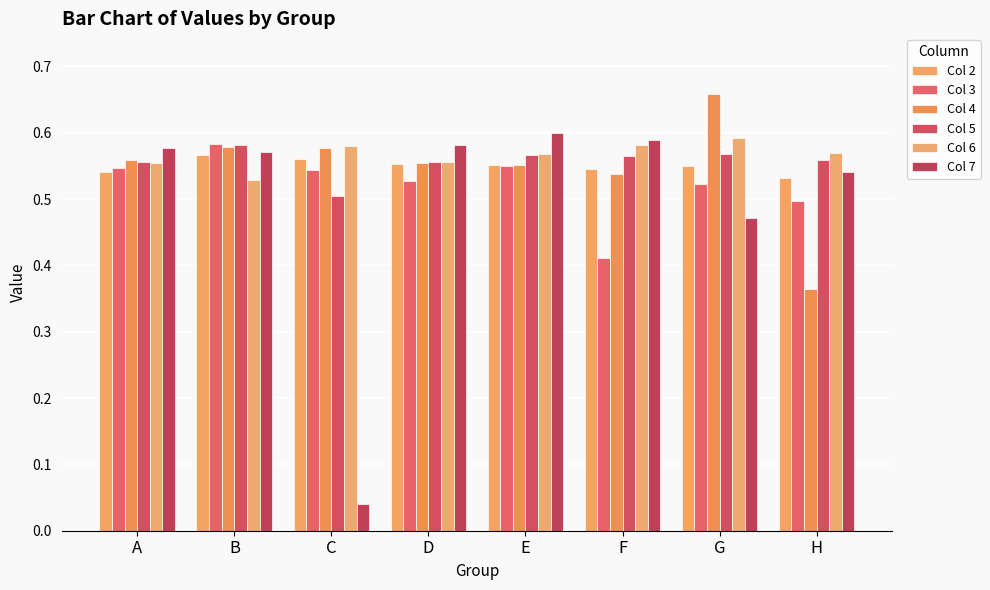

What is the difference between the maximum and minimum values in the Col 5 series?

0.1